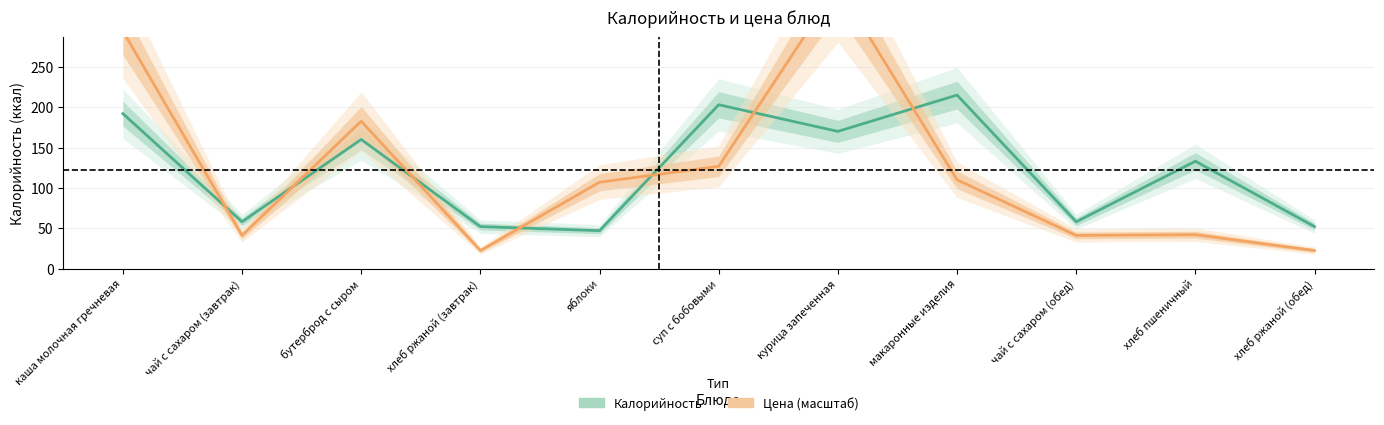

Rank the categories by Цена (масштаб) value from lowest to highest.

хлеб ржаной (завтрак), хлеб ржаной (обед), чай с сахаром (завтрак), чай с сахаром (обед), хлеб пшеничный, яблоки, макаронные изделия, суп с бобовыми, бутерброд с сыром, каша молочная гречневая, курица запеченная